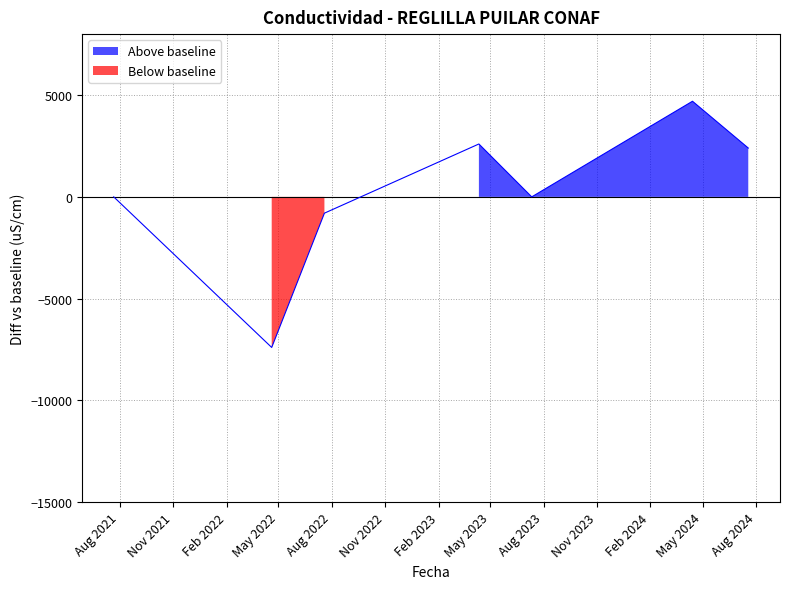

What position from the left is 2023-07-11 13:53:00?

5